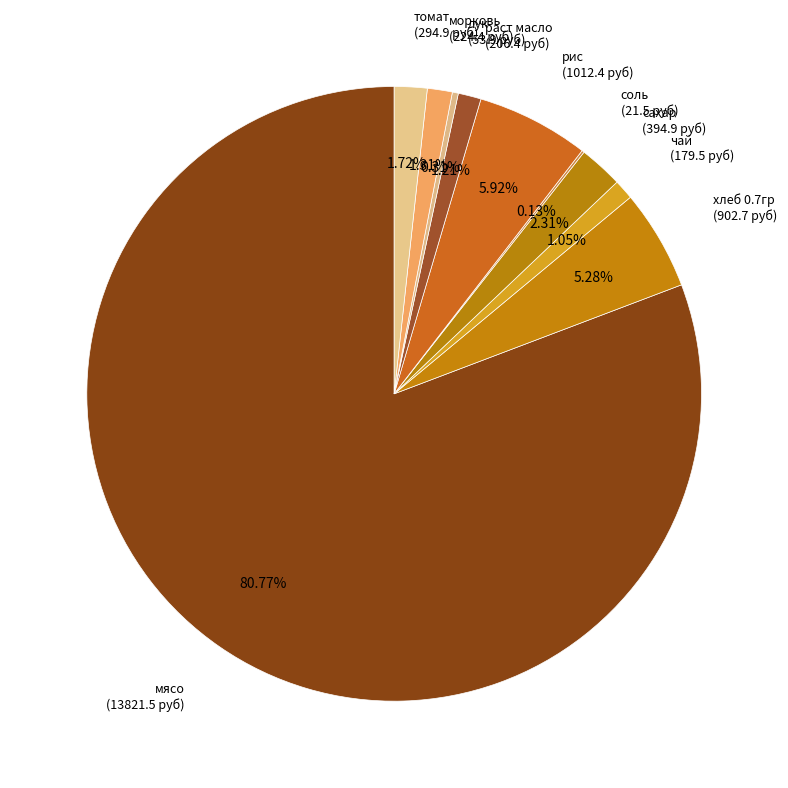

Which category has the biggest portion of the pie?

мясо